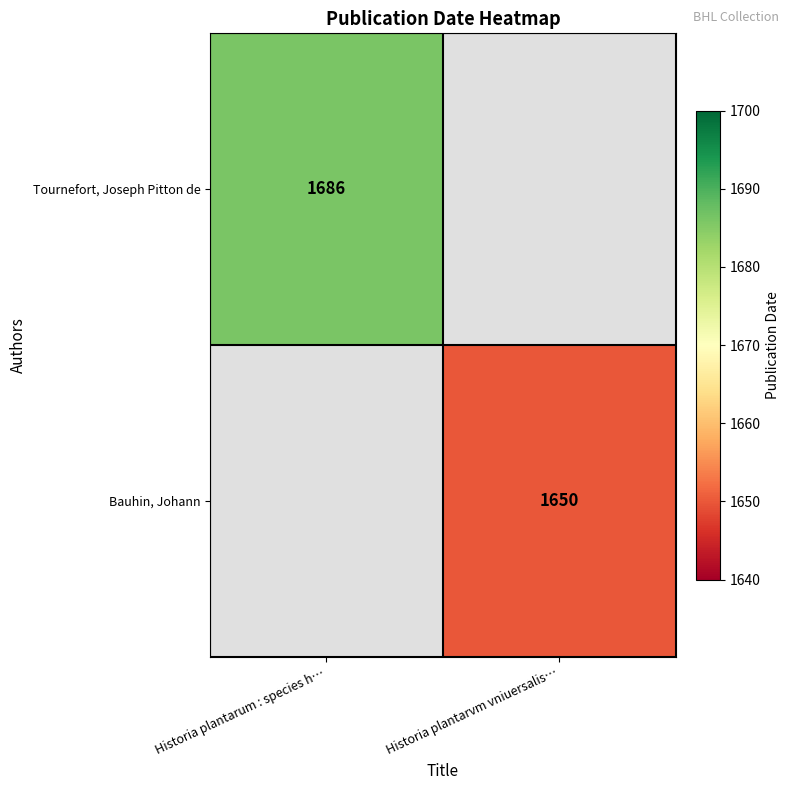

Count the number of categories in the chart.

2